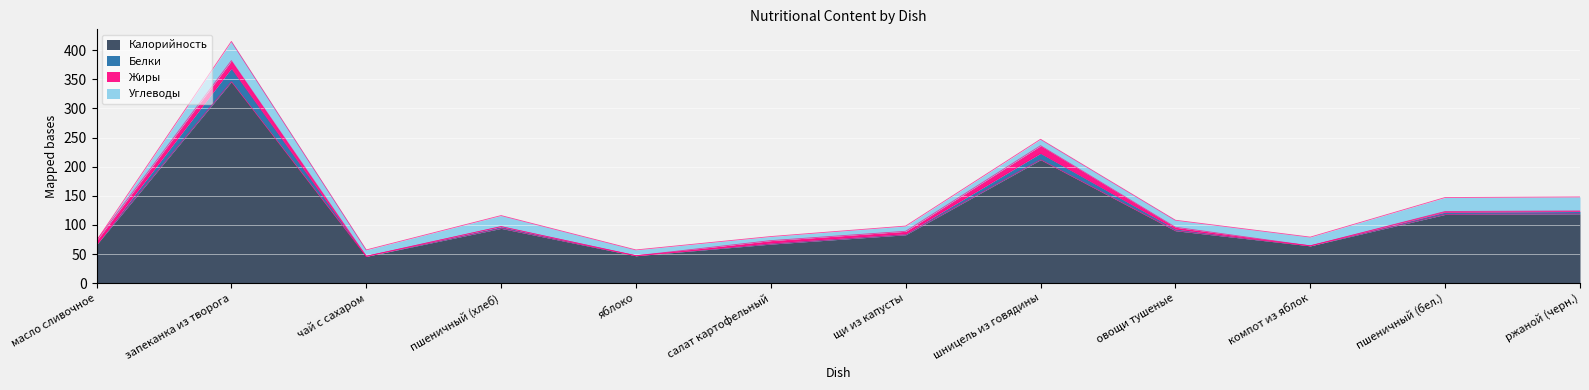

The value of Калорийность at чай с сахаром is 46. True or false?

True